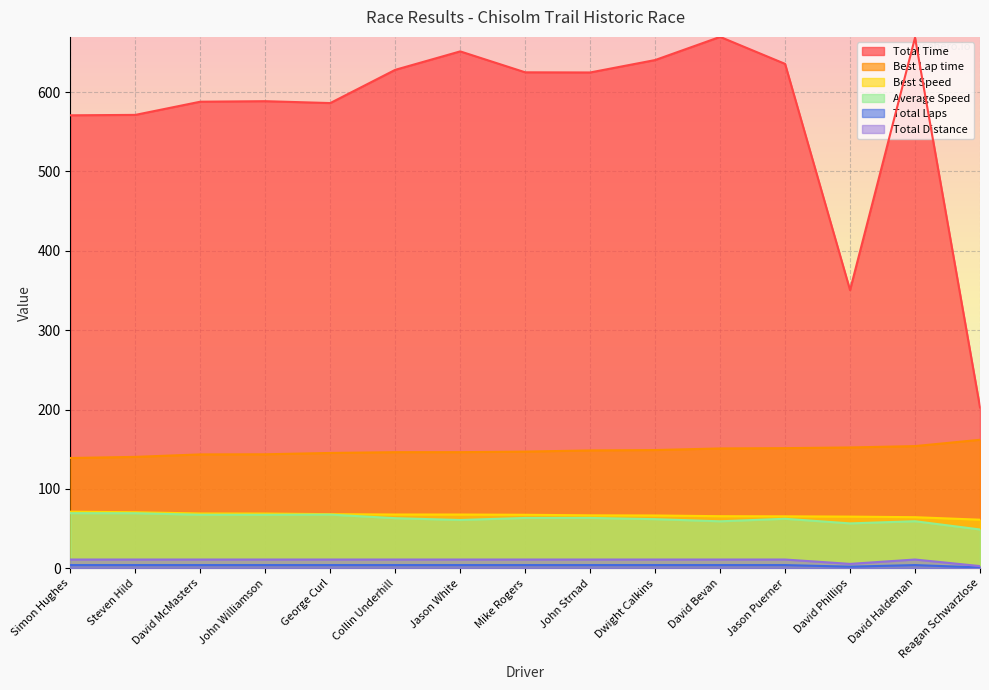

Which series changed the most between David McMasters and Reagan Schwarzlose?

Total Time